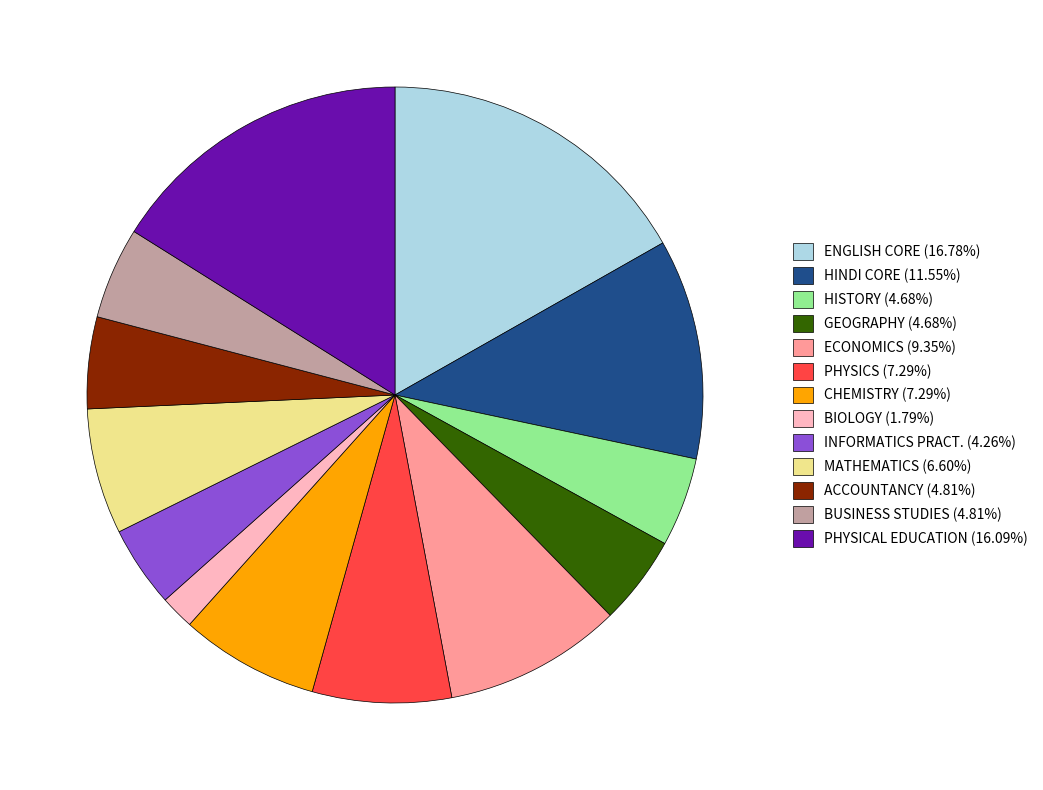

Is ECONOMICS (9.35%) the majority of the pie?

No